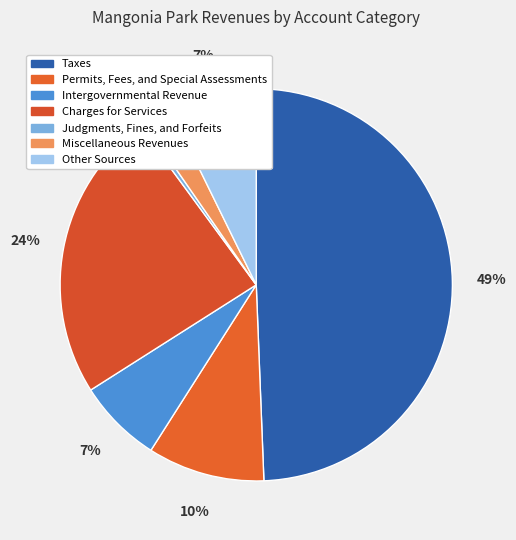

How many segments does this pie chart have?

7